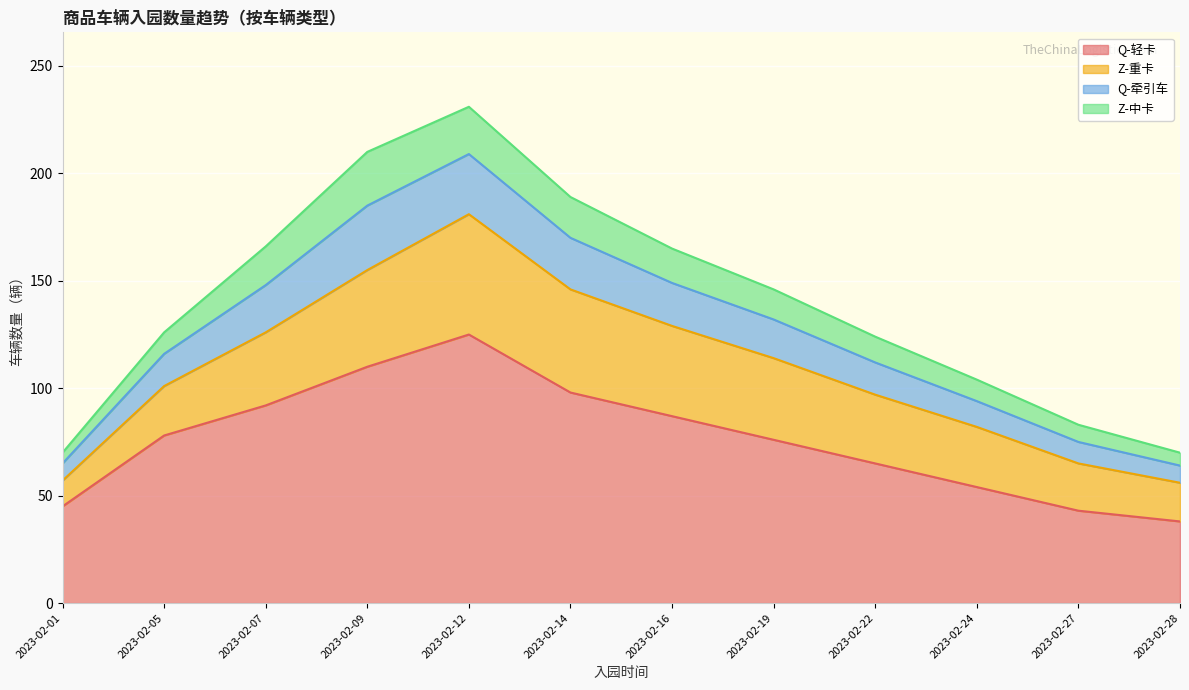

List the labels in order of value, smallest first.

2023-02-28, 2023-02-27, 2023-02-01, 2023-02-24, 2023-02-22, 2023-02-19, 2023-02-05, 2023-02-16, 2023-02-07, 2023-02-14, 2023-02-09, 2023-02-12